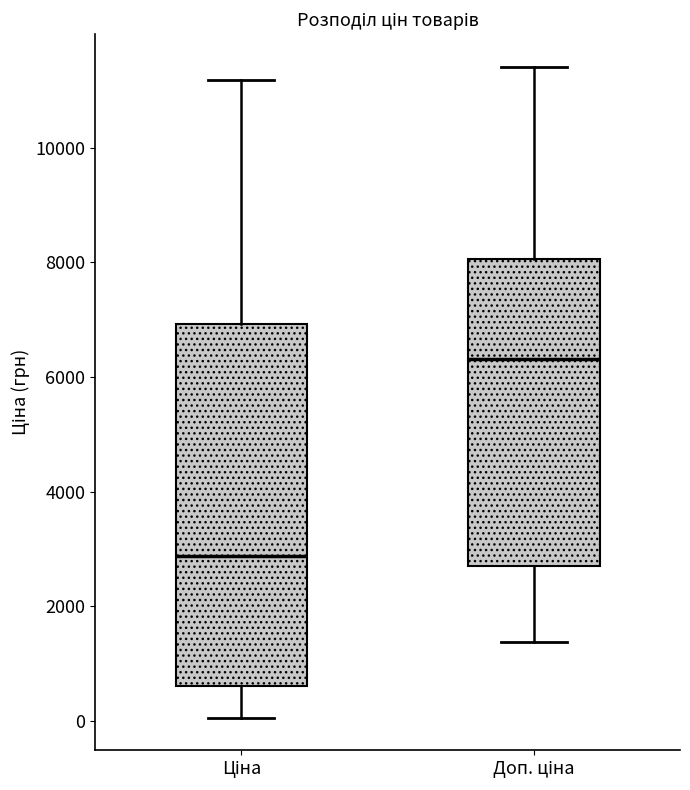

Reading left to right, transcribe this box plot: for each box, give where its median line is, the range the box spans, and where its two whiskers end, as read against the y-axis. The values are not printed on the chart, so give them approximately, as read against the axis.

Ціна: median 2800, box 600 to 7000, whiskers 0 to 11200
Доп. ціна: median 6400, box 2800 to 8000, whiskers 1400 to 11400